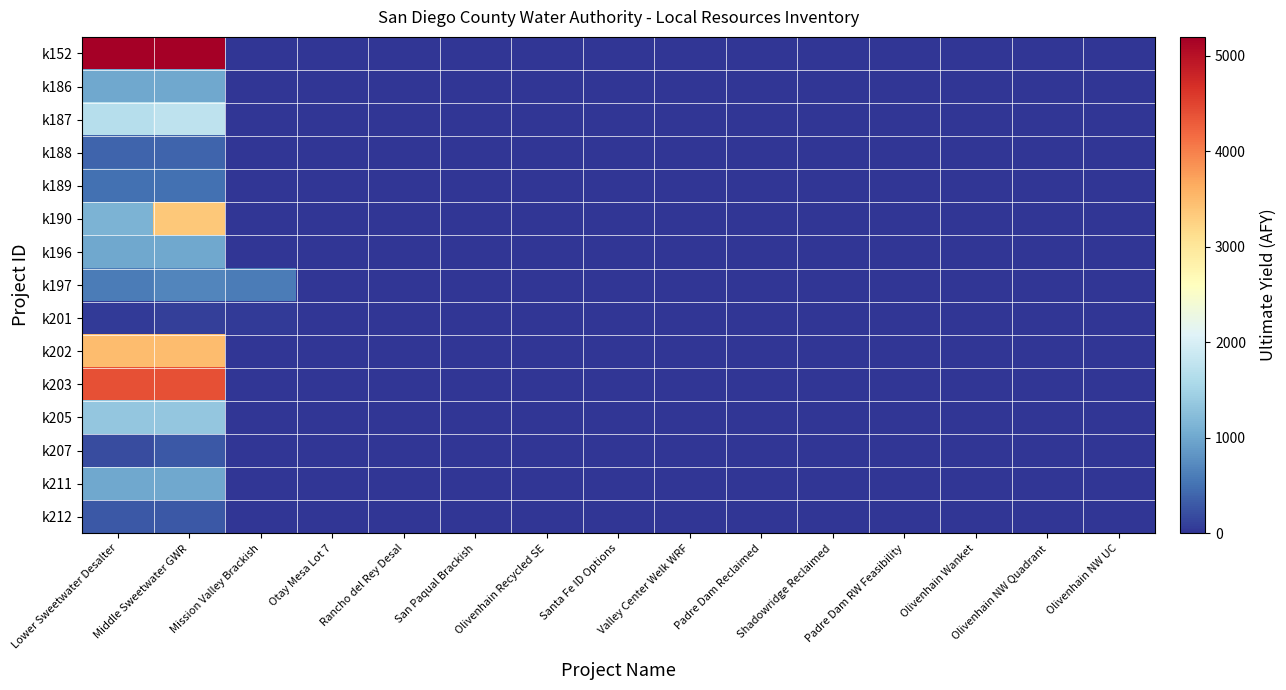

Reading left to right, transcribe all the data shown in this chart.

k152: Lower Sweetwater Desalter=5200	Middle Sweetwater GWR=5200	Mission Valley Brackish=0	Otay Mesa Lot 7=0	Rancho del Rey Desal=0	San Paqual Brackish=0	Olivenhain Recycled SE=0	Santa Fe ID Options=0	Valley Center Welk WRF=0	Padre Dam Reclaimed=0	Shadowridge Reclaimed=0	Padre Dam RW Feasibility=0	Olivenhain Wanket=0	Olivenhain NW Quadrant=0	Olivenhain NW UC=0
k186: Lower Sweetwater Desalter=1000	Middle Sweetwater GWR=1000	Mission Valley Brackish=0	Otay Mesa Lot 7=0	Rancho del Rey Desal=0	San Paqual Brackish=0	Olivenhain Recycled SE=0	Santa Fe ID Options=0	Valley Center Welk WRF=0	Padre Dam Reclaimed=0	Shadowridge Reclaimed=0	Padre Dam RW Feasibility=0	Olivenhain Wanket=0	Olivenhain NW Quadrant=0	Olivenhain NW UC=0
k187: Lower Sweetwater Desalter=1680	Middle Sweetwater GWR=1760	Mission Valley Brackish=0	Otay Mesa Lot 7=0	Rancho del Rey Desal=0	San Paqual Brackish=0	Olivenhain Recycled SE=0	Santa Fe ID Options=0	Valley Center Welk WRF=0	Padre Dam Reclaimed=0	Shadowridge Reclaimed=0	Padre Dam RW Feasibility=0	Olivenhain Wanket=0	Olivenhain NW Quadrant=0	Olivenhain NW UC=0
k188: Lower Sweetwater Desalter=400	Middle Sweetwater GWR=400	Mission Valley Brackish=0	Otay Mesa Lot 7=0	Rancho del Rey Desal=0	San Paqual Brackish=0	Olivenhain Recycled SE=0	Santa Fe ID Options=0	Valley Center Welk WRF=0	Padre Dam Reclaimed=0	Shadowridge Reclaimed=0	Padre Dam RW Feasibility=0	Olivenhain Wanket=0	Olivenhain NW Quadrant=0	Olivenhain NW UC=0
k189: Lower Sweetwater Desalter=500	Middle Sweetwater GWR=500	Mission Valley Brackish=0	Otay Mesa Lot 7=0	Rancho del Rey Desal=0	San Paqual Brackish=0	Olivenhain Recycled SE=0	Santa Fe ID Options=0	Valley Center Welk WRF=0	Padre Dam Reclaimed=0	Shadowridge Reclaimed=0	Padre Dam RW Feasibility=0	Olivenhain Wanket=0	Olivenhain NW Quadrant=0	Olivenhain NW UC=0
k190: Lower Sweetwater Desalter=1120	Middle Sweetwater GWR=3360	Mission Valley Brackish=0	Otay Mesa Lot 7=0	Rancho del Rey Desal=0	San Paqual Brackish=0	Olivenhain Recycled SE=0	Santa Fe ID Options=0	Valley Center Welk WRF=0	Padre Dam Reclaimed=0	Shadowridge Reclaimed=0	Padre Dam RW Feasibility=0	Olivenhain Wanket=0	Olivenhain NW Quadrant=0	Olivenhain NW UC=0
k196: Lower Sweetwater Desalter=1000	Middle Sweetwater GWR=1000	Mission Valley Brackish=0	Otay Mesa Lot 7=0	Rancho del Rey Desal=0	San Paqual Brackish=0	Olivenhain Recycled SE=0	Santa Fe ID Options=0	Valley Center Welk WRF=0	Padre Dam Reclaimed=0	Shadowridge Reclaimed=0	Padre Dam RW Feasibility=0	Olivenhain Wanket=0	Olivenhain NW Quadrant=0	Olivenhain NW UC=0
k197: Lower Sweetwater Desalter=600	Middle Sweetwater GWR=689	Mission Valley Brackish=600	Otay Mesa Lot 7=0	Rancho del Rey Desal=0	San Paqual Brackish=0	Olivenhain Recycled SE=0	Santa Fe ID Options=0	Valley Center Welk WRF=0	Padre Dam Reclaimed=0	Shadowridge Reclaimed=0	Padre Dam RW Feasibility=0	Olivenhain Wanket=0	Olivenhain NW Quadrant=0	Olivenhain NW UC=0
k201: Lower Sweetwater Desalter=60	Middle Sweetwater GWR=84	Mission Valley Brackish=60	Otay Mesa Lot 7=0	Rancho del Rey Desal=0	San Paqual Brackish=0	Olivenhain Recycled SE=0	Santa Fe ID Options=0	Valley Center Welk WRF=0	Padre Dam Reclaimed=0	Shadowridge Reclaimed=0	Padre Dam RW Feasibility=0	Olivenhain Wanket=0	Olivenhain NW Quadrant=0	Olivenhain NW UC=0
k202: Lower Sweetwater Desalter=3489	Middle Sweetwater GWR=3489	Mission Valley Brackish=0	Otay Mesa Lot 7=0	Rancho del Rey Desal=0	San Paqual Brackish=0	Olivenhain Recycled SE=0	Santa Fe ID Options=0	Valley Center Welk WRF=0	Padre Dam Reclaimed=0	Shadowridge Reclaimed=0	Padre Dam RW Feasibility=0	Olivenhain Wanket=0	Olivenhain NW Quadrant=0	Olivenhain NW UC=0
k203: Lower Sweetwater Desalter=4400	Middle Sweetwater GWR=4400	Mission Valley Brackish=0	Otay Mesa Lot 7=0	Rancho del Rey Desal=0	San Paqual Brackish=0	Olivenhain Recycled SE=0	Santa Fe ID Options=0	Valley Center Welk WRF=0	Padre Dam Reclaimed=0	Shadowridge Reclaimed=0	Padre Dam RW Feasibility=0	Olivenhain Wanket=0	Olivenhain NW Quadrant=0	Olivenhain NW UC=0
k205: Lower Sweetwater Desalter=1343	Middle Sweetwater GWR=1343	Mission Valley Brackish=0	Otay Mesa Lot 7=0	Rancho del Rey Desal=0	San Paqual Brackish=0	Olivenhain Recycled SE=0	Santa Fe ID Options=0	Valley Center Welk WRF=0	Padre Dam Reclaimed=0	Shadowridge Reclaimed=0	Padre Dam RW Feasibility=0	Olivenhain Wanket=0	Olivenhain NW Quadrant=0	Olivenhain NW UC=0
k207: Lower Sweetwater Desalter=200	Middle Sweetwater GWR=300	Mission Valley Brackish=0	Otay Mesa Lot 7=0	Rancho del Rey Desal=0	San Paqual Brackish=0	Olivenhain Recycled SE=0	Santa Fe ID Options=0	Valley Center Welk WRF=0	Padre Dam Reclaimed=0	Shadowridge Reclaimed=0	Padre Dam RW Feasibility=0	Olivenhain Wanket=0	Olivenhain NW Quadrant=0	Olivenhain NW UC=0
k211: Lower Sweetwater Desalter=1000	Middle Sweetwater GWR=1000	Mission Valley Brackish=0	Otay Mesa Lot 7=0	Rancho del Rey Desal=0	San Paqual Brackish=0	Olivenhain Recycled SE=0	Santa Fe ID Options=0	Valley Center Welk WRF=0	Padre Dam Reclaimed=0	Shadowridge Reclaimed=0	Padre Dam RW Feasibility=0	Olivenhain Wanket=0	Olivenhain NW Quadrant=0	Olivenhain NW UC=0
k212: Lower Sweetwater Desalter=300	Middle Sweetwater GWR=300	Mission Valley Brackish=0	Otay Mesa Lot 7=0	Rancho del Rey Desal=0	San Paqual Brackish=0	Olivenhain Recycled SE=0	Santa Fe ID Options=0	Valley Center Welk WRF=0	Padre Dam Reclaimed=0	Shadowridge Reclaimed=0	Padre Dam RW Feasibility=0	Olivenhain Wanket=0	Olivenhain NW Quadrant=0	Olivenhain NW UC=0